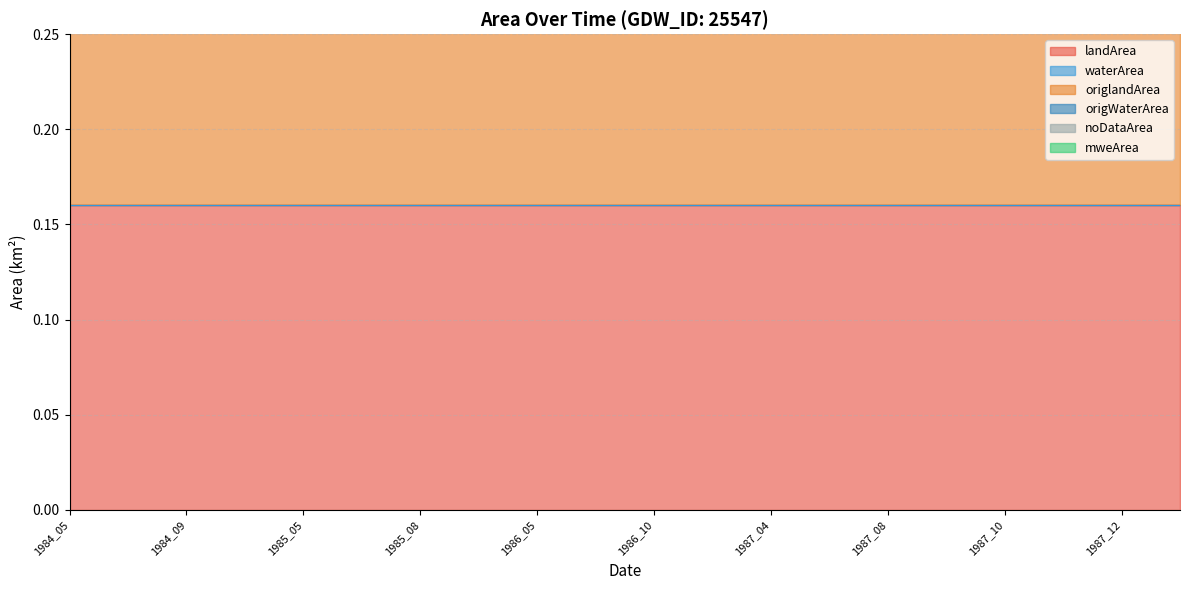

At how many categories does at least one series exceed 0?

20